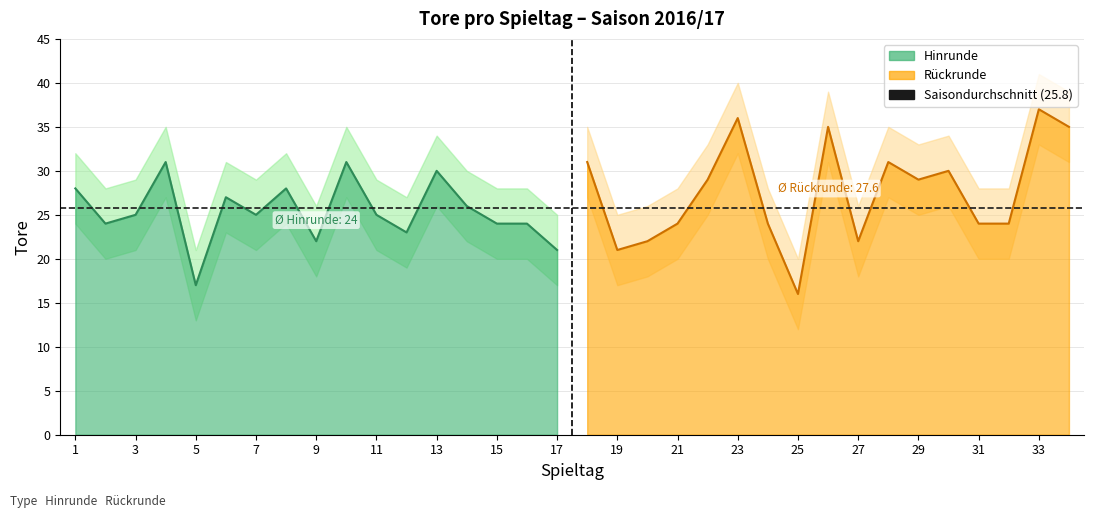

Rank the categories by value from highest to lowest.

33, 23, 26, 34, 4, 10, 18, 28, 13, 30, 22, 29, 1, 8, 6, 14, 3, 7, 11, 2, 15, 16, 21, 24, 31, 32, 12, 9, 20, 27, 17, 19, 5, 25